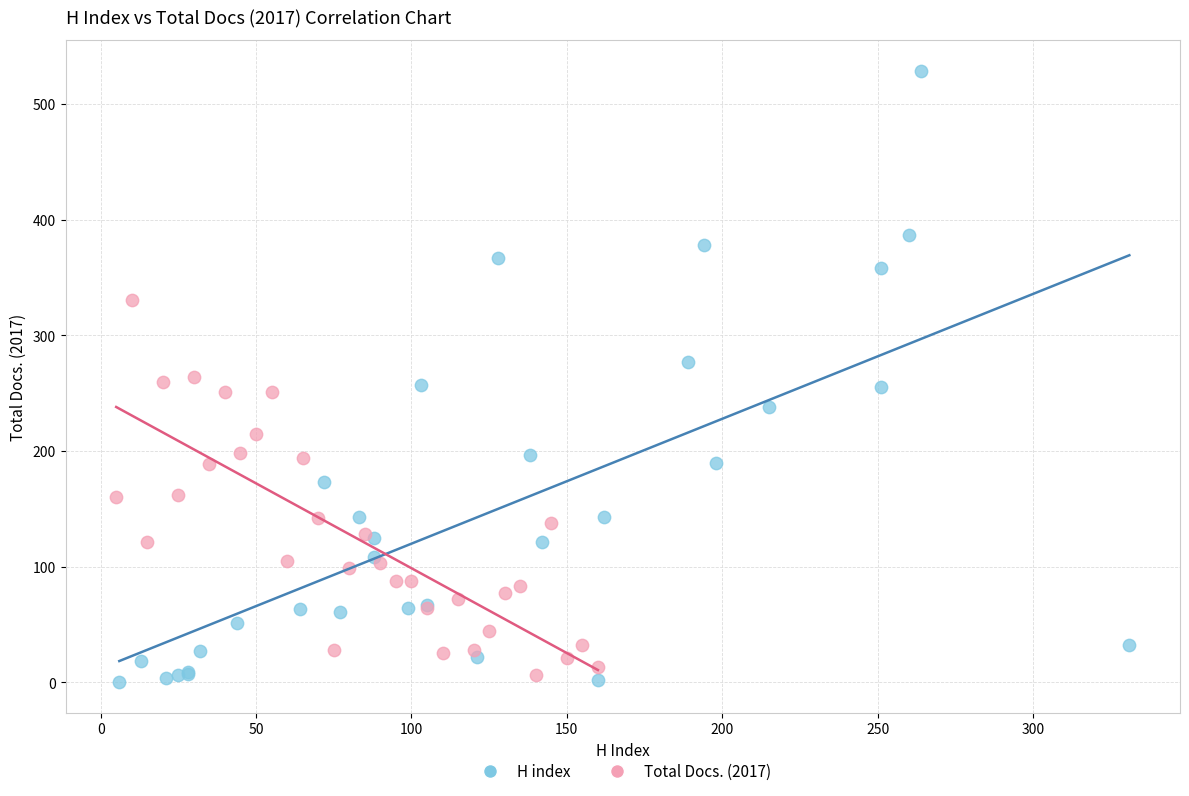

Which series reaches the maximum Y coordinate?

H index